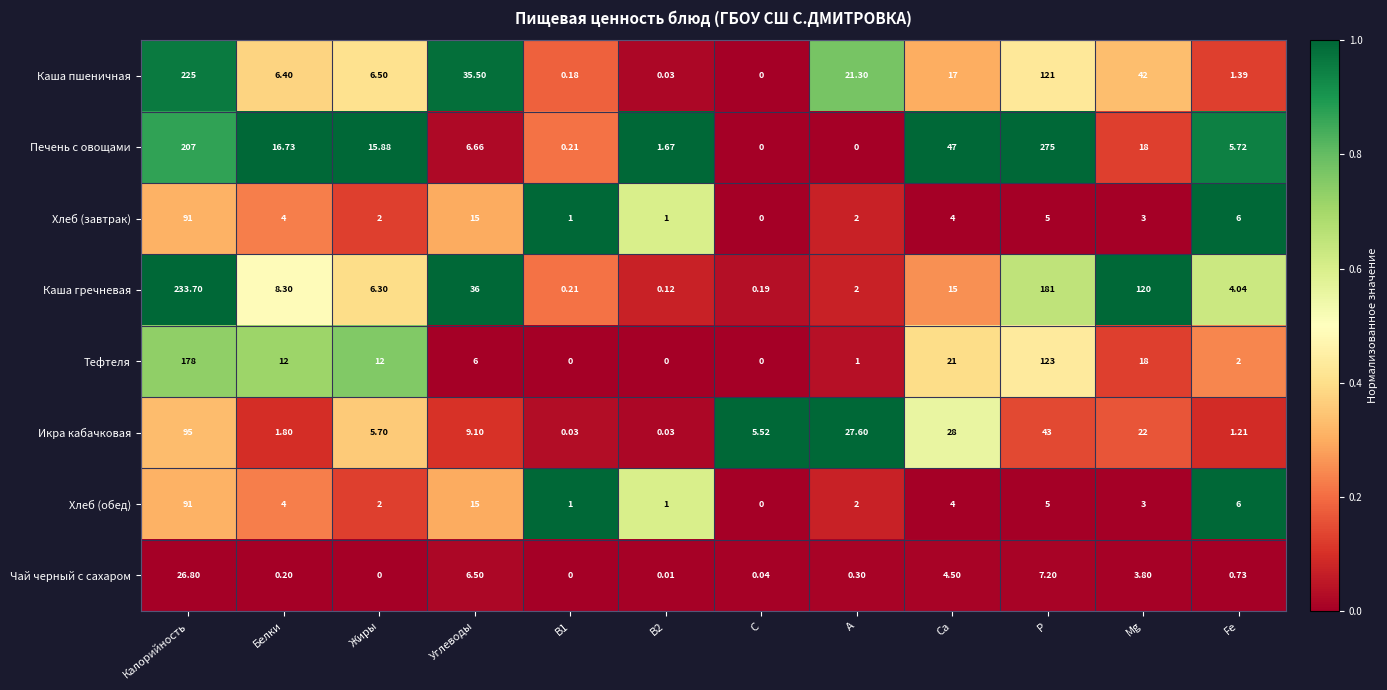

Is the value of Хлеб (обед) at Р greater than the value of Хлеб (завтрак) at А?

Yes